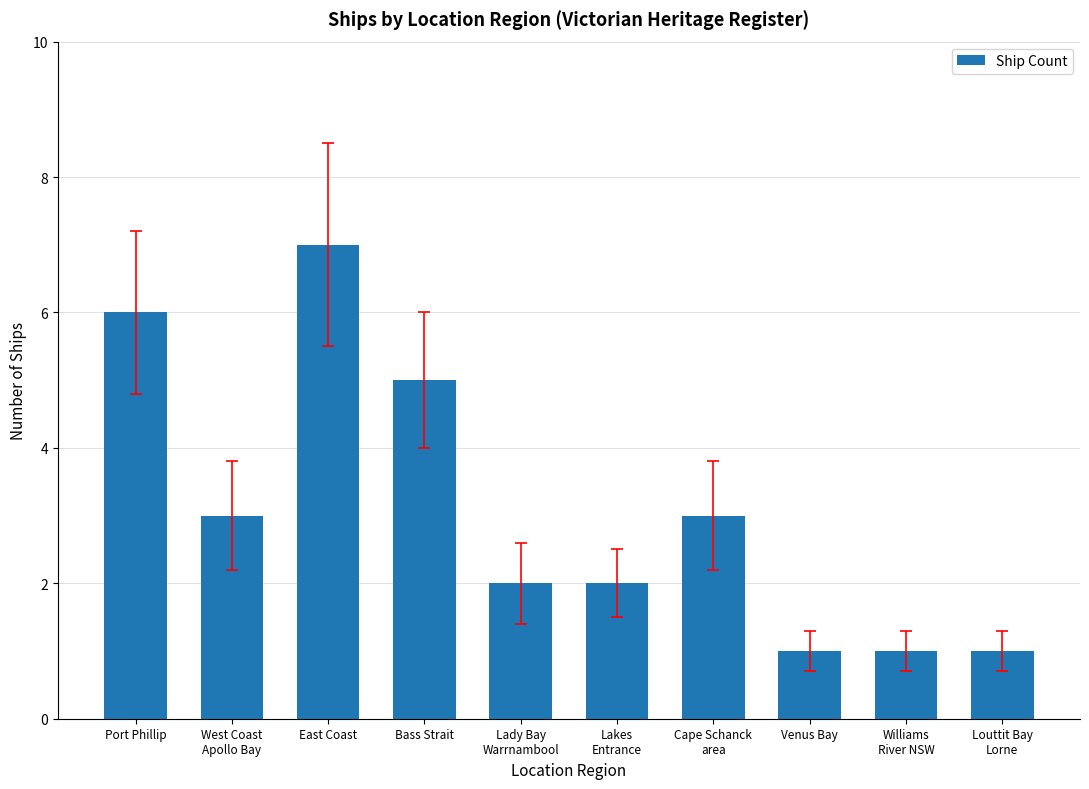

Approximately how many times larger is the value at Venus Bay compared to Lady Bay
Warrnambool?

0.5